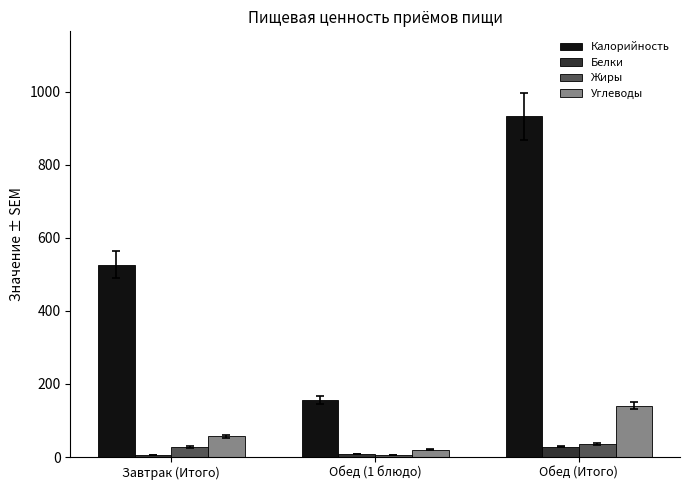

True or false: Белки has a value of 8 at Обед (1 блюдо).

True